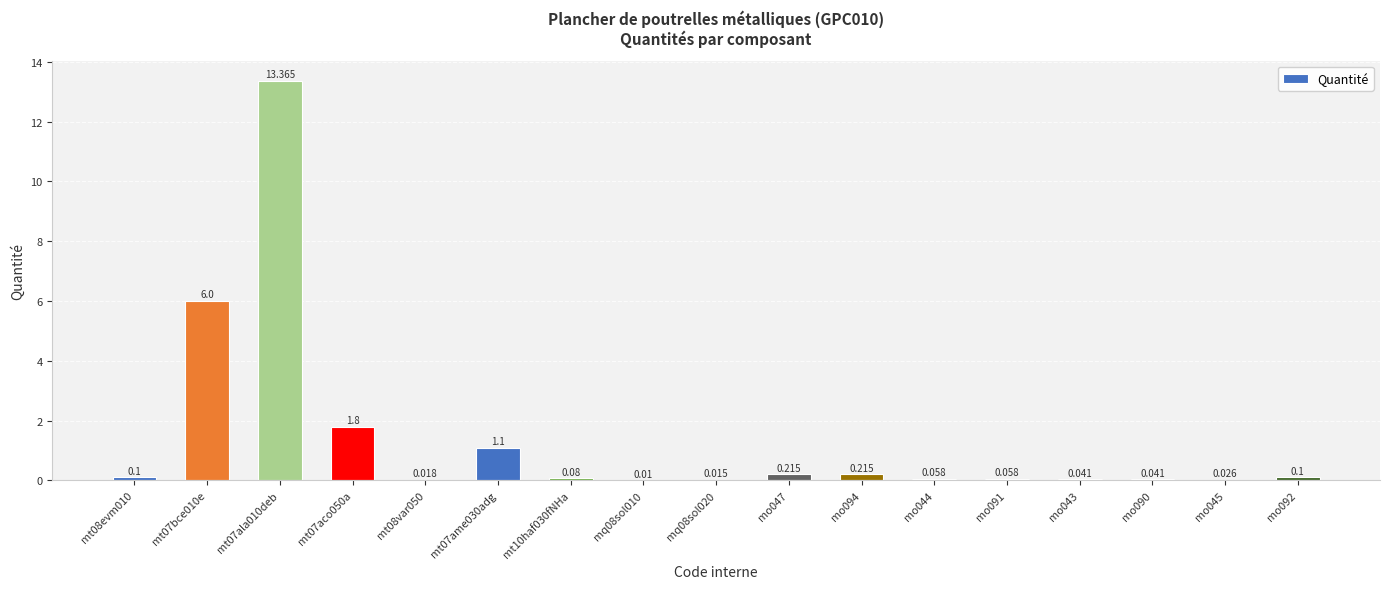

Are the bars horizontal?

No